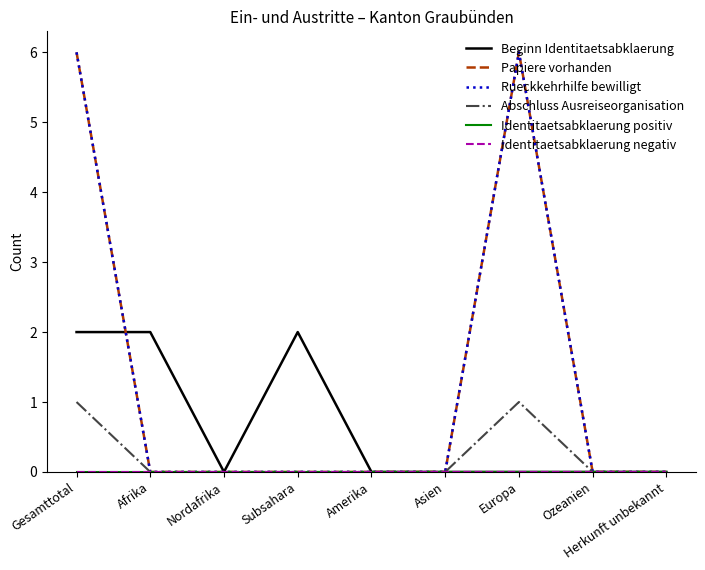

Does the chart display data point markers on the line(s)?

No